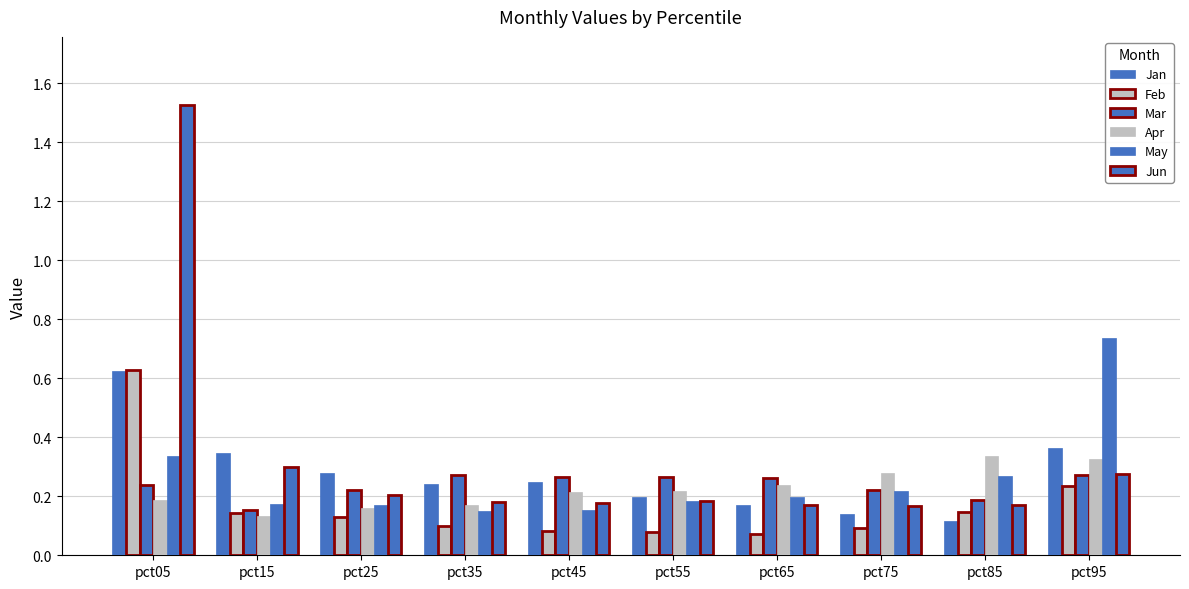

Rank the series at pct25 from highest to lowest value.

Jan, Mar, Jun, May, Apr, Feb